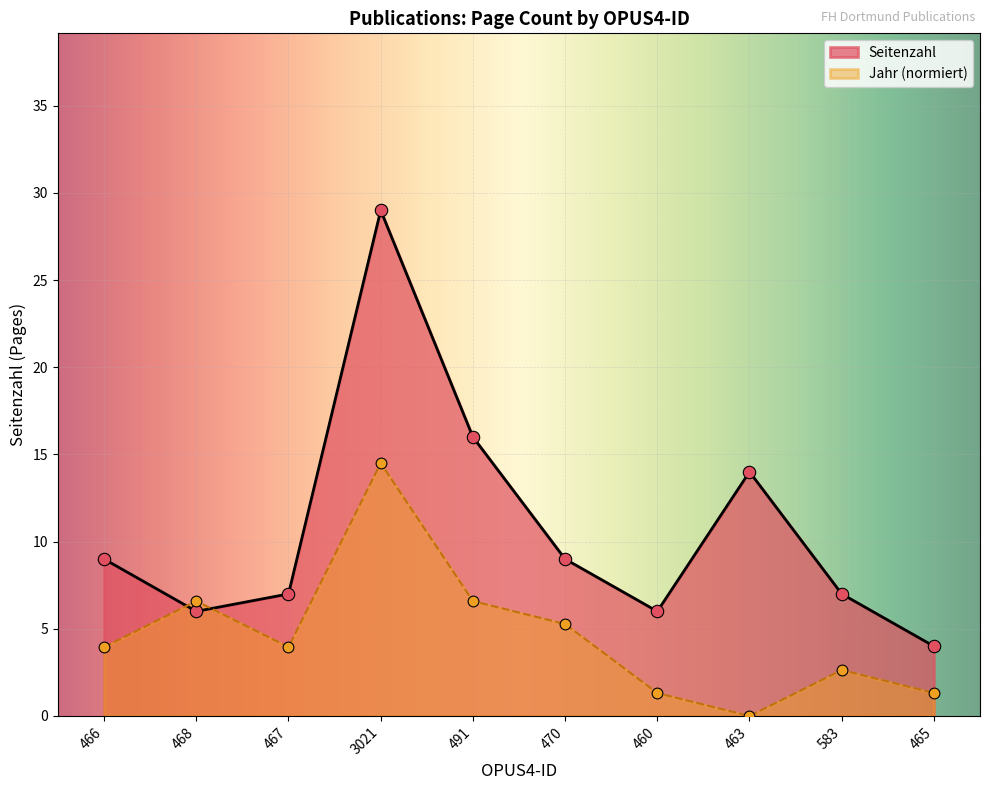

Between 467 and 468, which is larger?

467